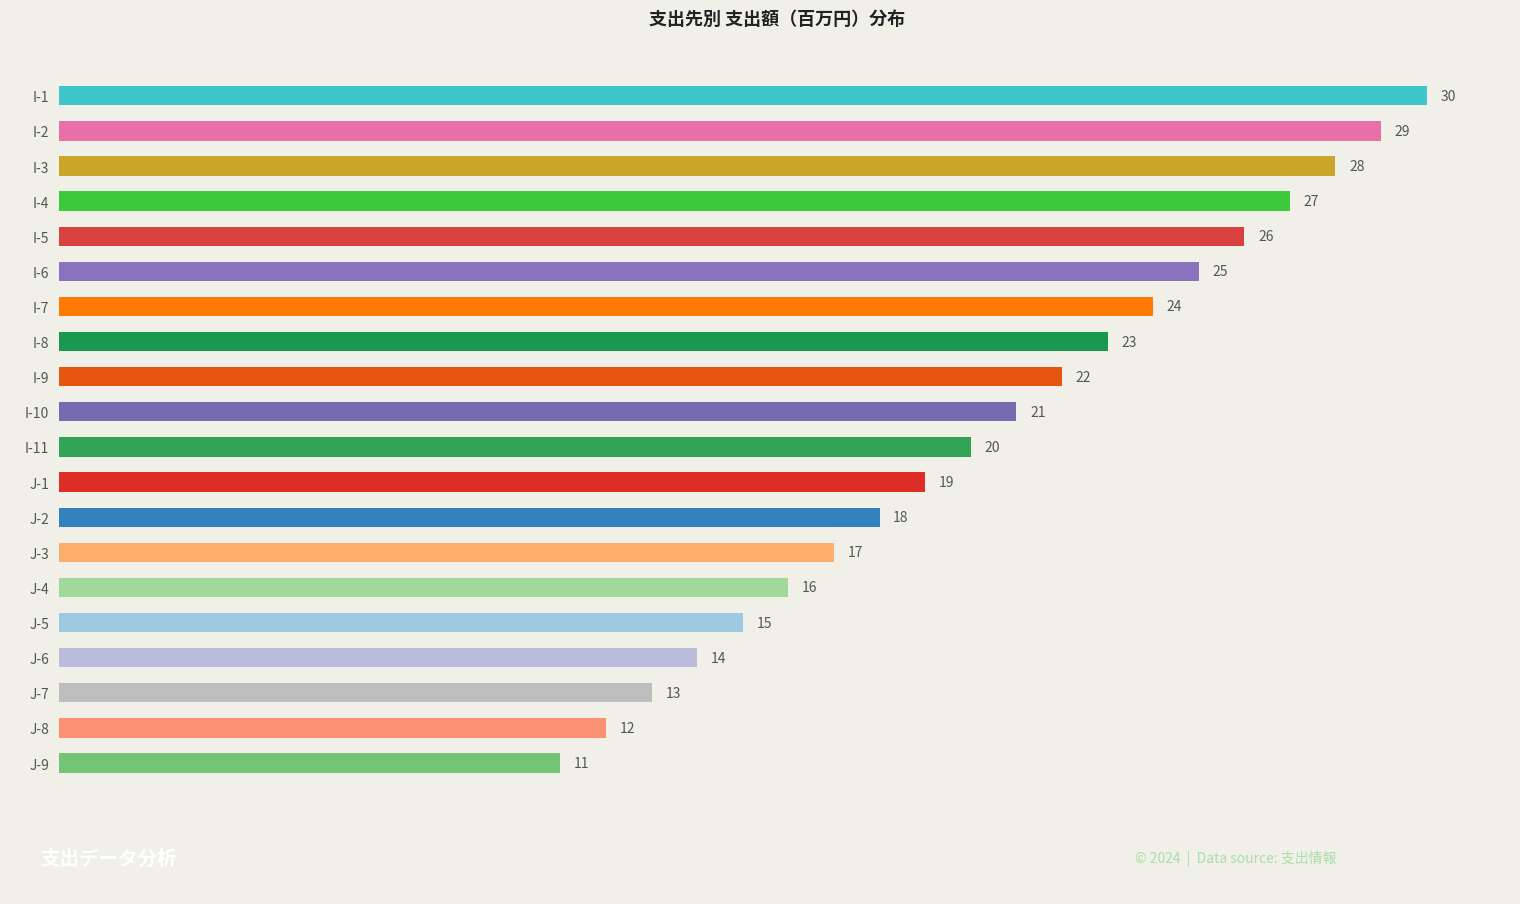

Where is the data nearest to the value 20?

I-11